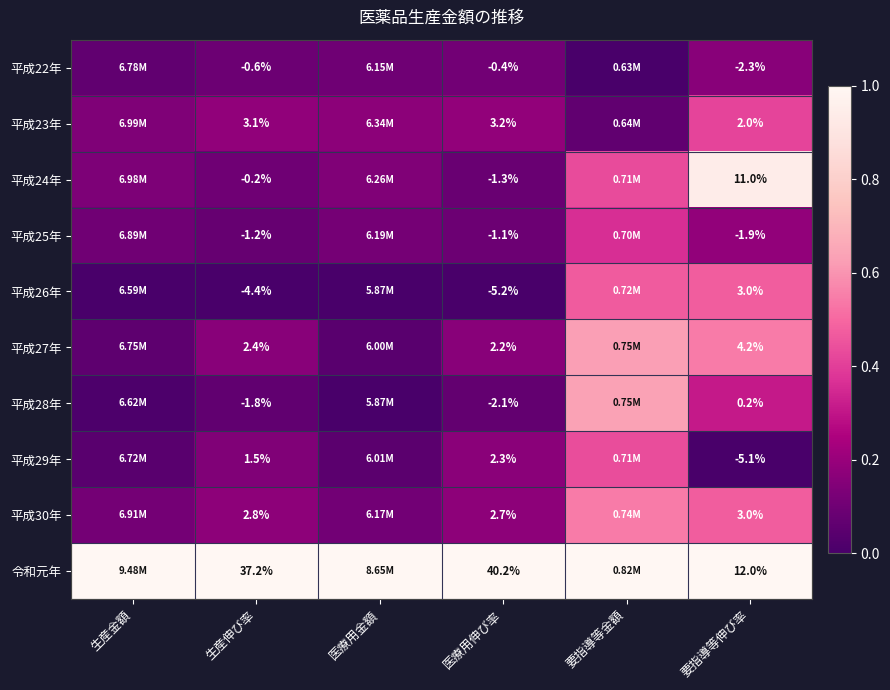

List the labels in order of 平成24年 value, largest first.

要指導等伸び率, 要指導等金額, 医療用金額, 生産金額, 生産伸び率, 医療用伸び率